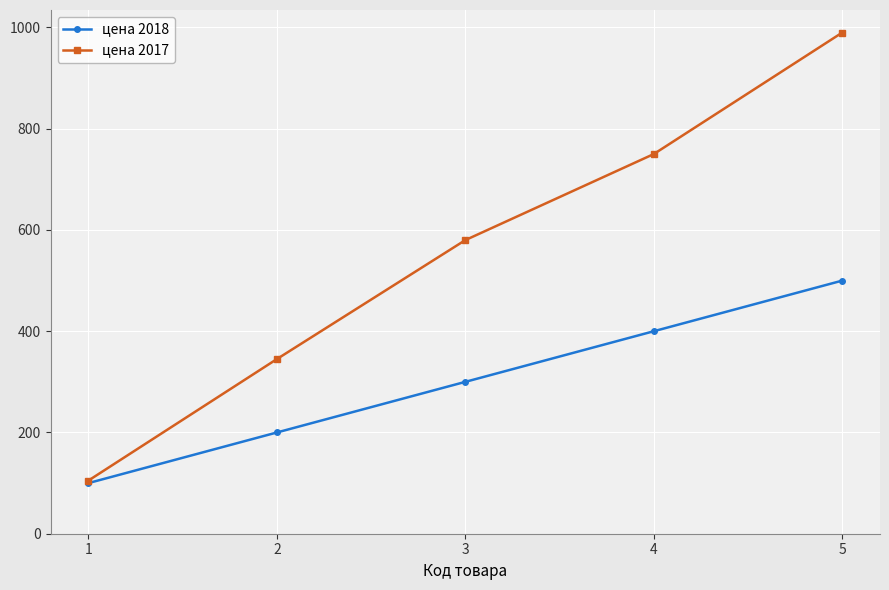

What is the difference between the maximum and minimum values in the цена 2018 series?

400